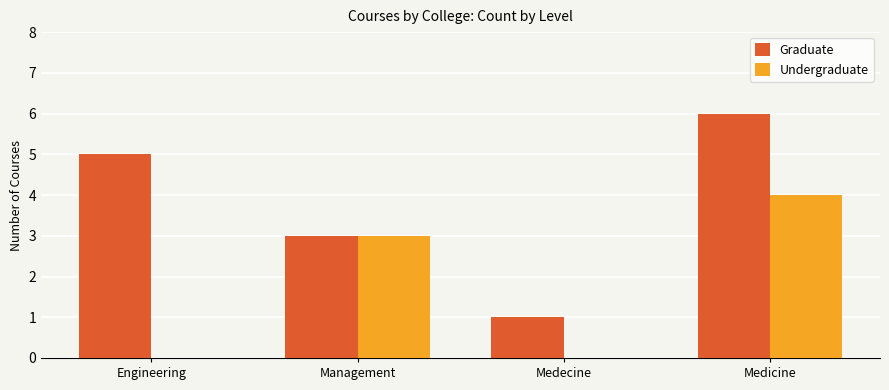

What is the maximum value shown in the chart?

6